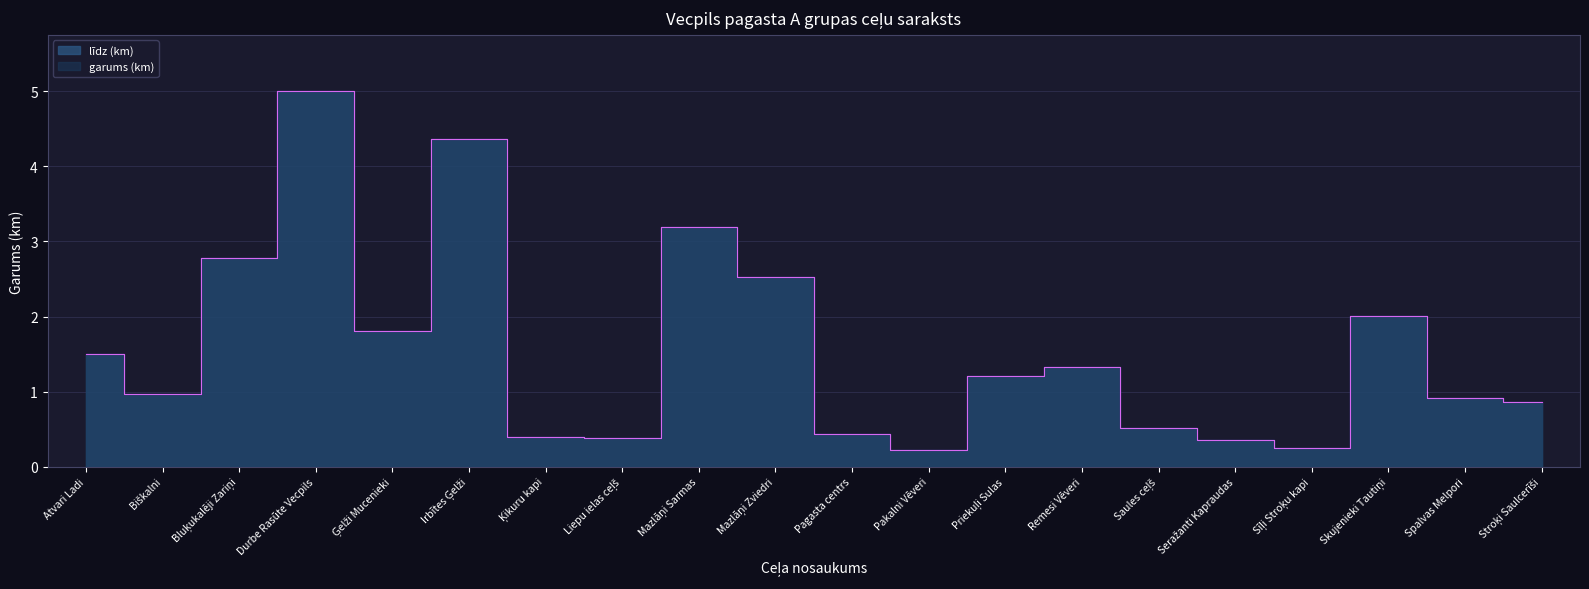

What is the value of the garums (km) point at the 3rd from the left?

2.8